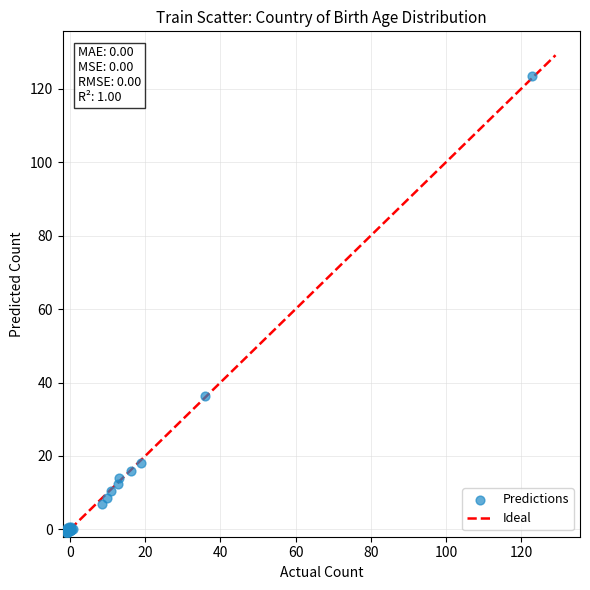

What Y value in the scatter plot is closest to 61?

36.4